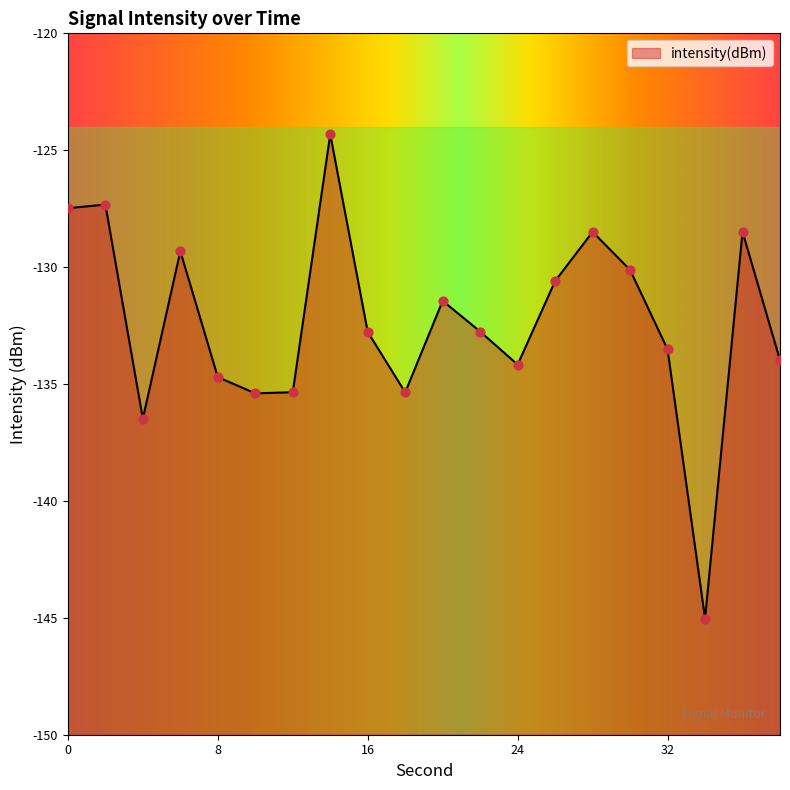

What is the change in value from 12 to 16?

+2.6